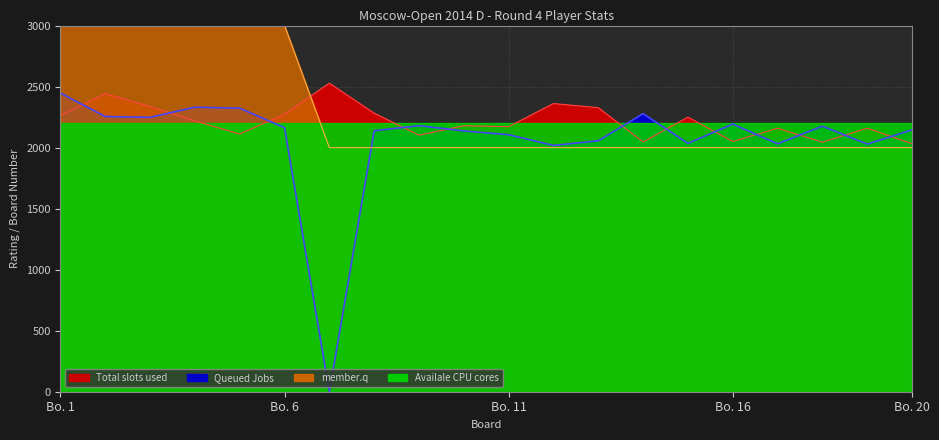

True or false: member.q has more than 1 interior local peaks.

True